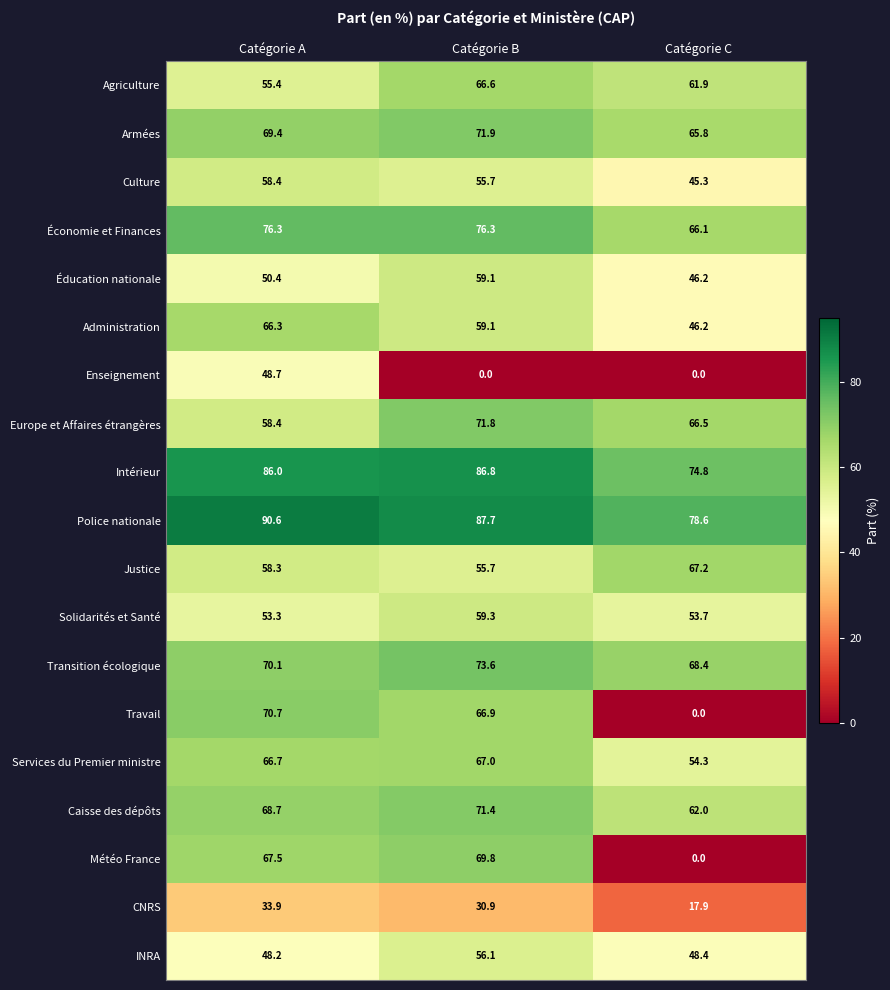

Where is Culture nearest to the value 51?

Catégorie B